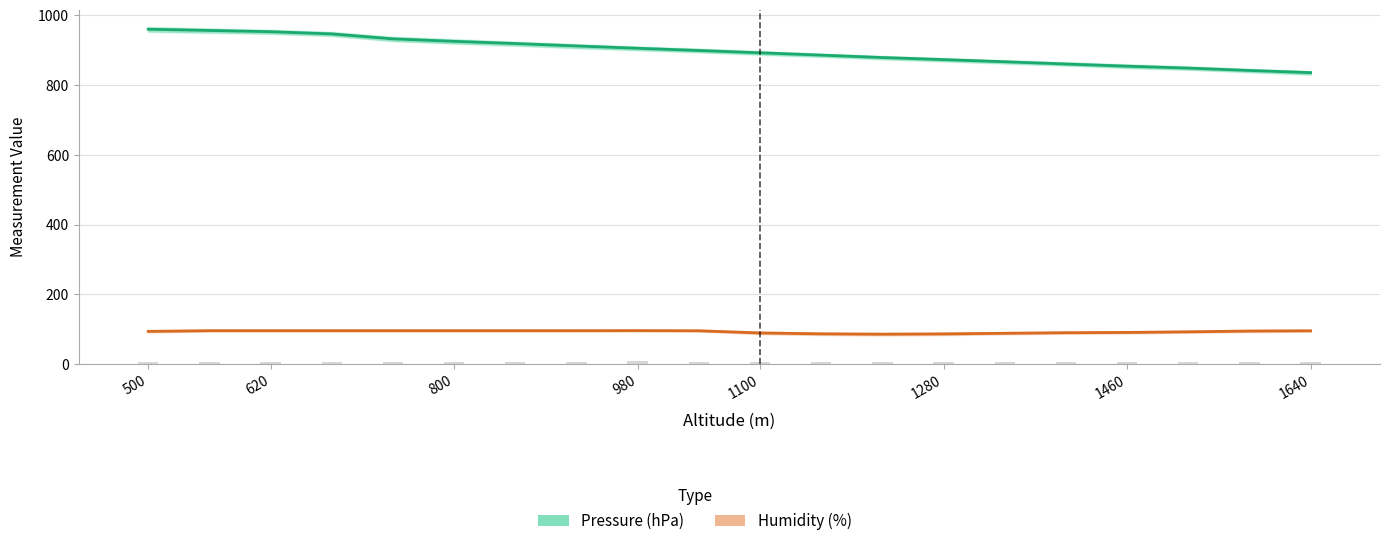

What value does the Humidity (%) series have at 1100?

89.5